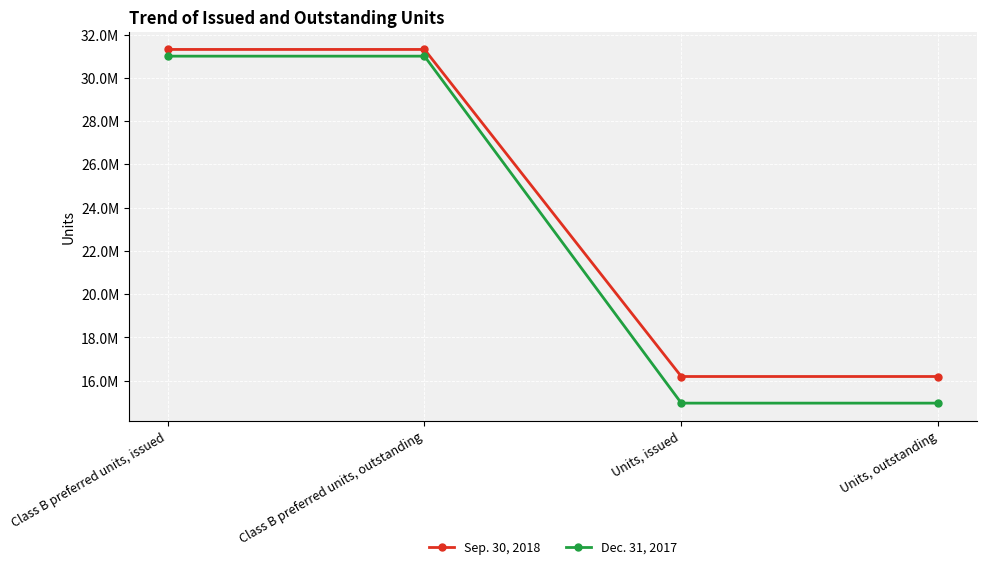

What is the difference between the maximum and minimum values in the Dec. 31, 2017 series?

16035753